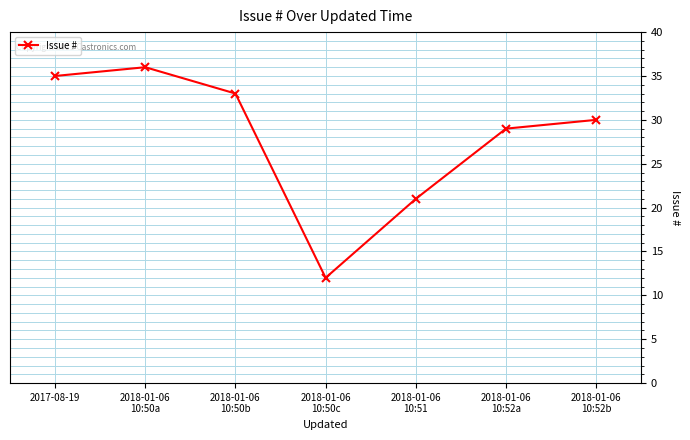

At which label is the value closest to 24?

2018-01-06
10:51